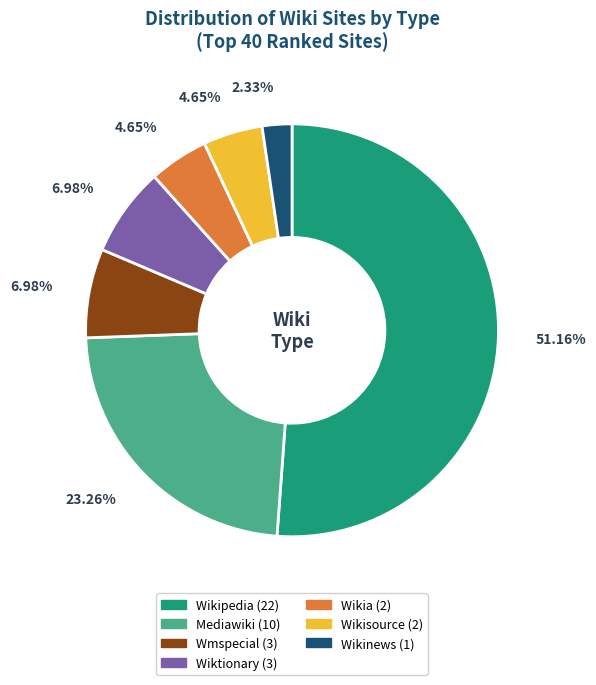

To the nearest percent, what is the combined percentage of Wikia and Mediawiki?

28%